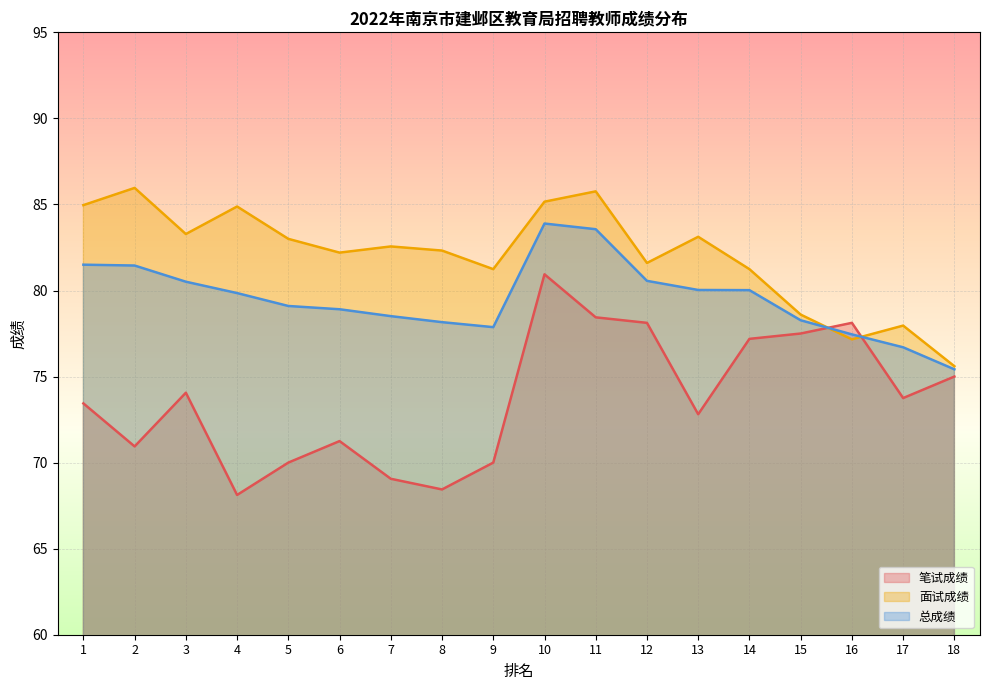

Where does the 面试成绩 series first go above 82?

1